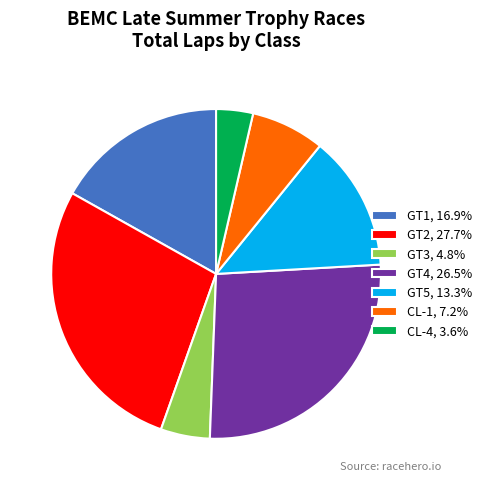

What is the ratio of the value at CL-1, 7.2% to the value at GT5, 13.3%?

0.5